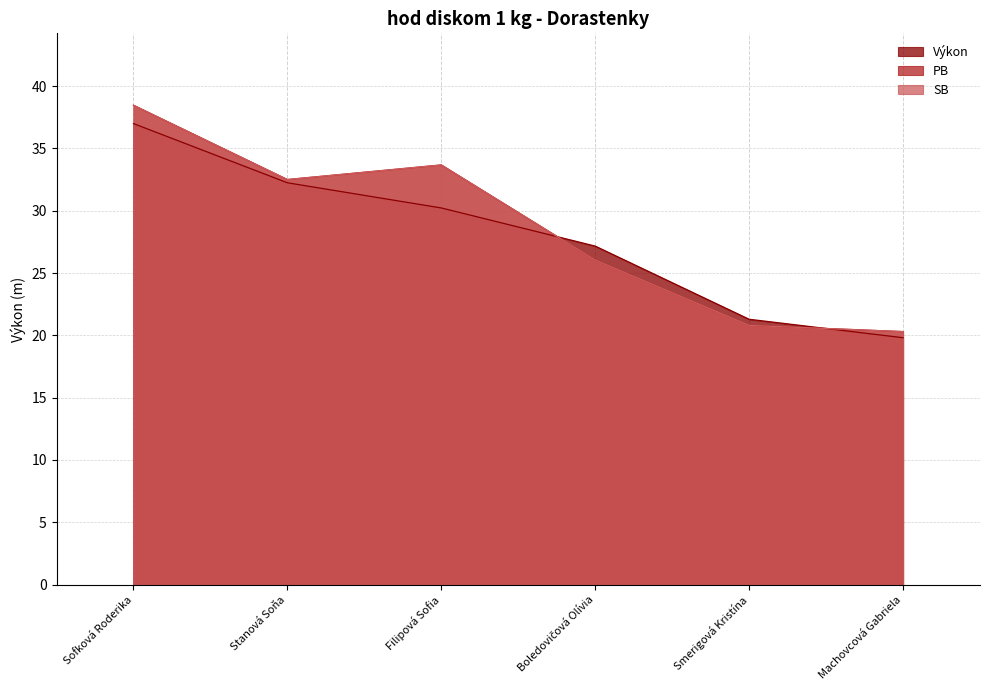

The PB series shows 26.0 at Boledovičová Olívia. True or false?

True